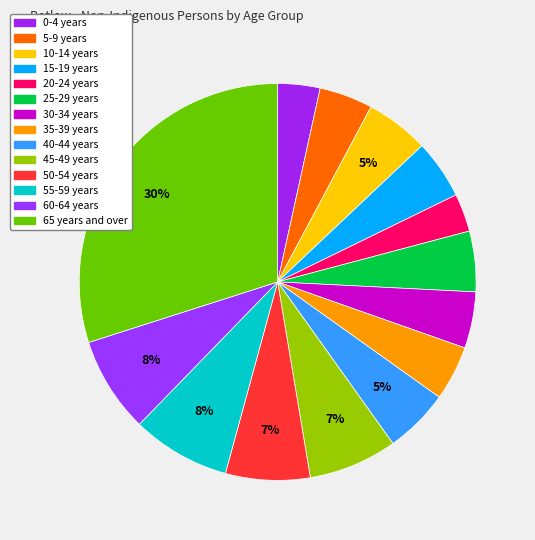

How many segments does this pie chart have?

14